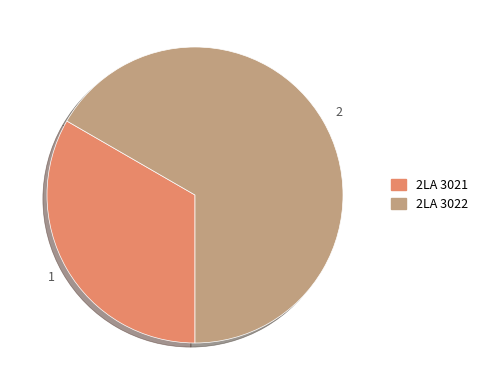

Is it true that 2LA 3022 is 67% of the pie?

True